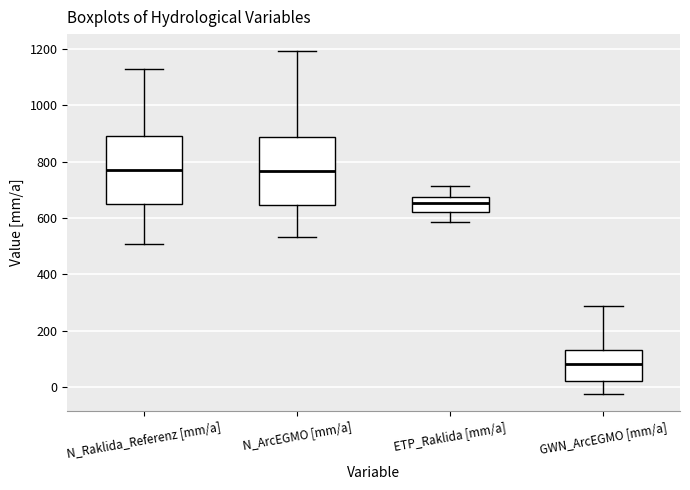

Reading left to right, transcribe this box plot: for each box, give where its median line is, the range the box spans, and where its two whiskers end, as read against the y-axis. The values are not printed on the chart, so give them approximately, as read against the axis.

N_Raklida_Referenz [mm/a]: median 760, box 640 to 900, whiskers 500 to 1120
N_ArcEGMO [mm/a]: median 760, box 640 to 880, whiskers 540 to 1200
ETP_Raklida [mm/a]: median 660, box 620 to 680, whiskers 580 to 720
GWN_ArcEGMO [mm/a]: median 80, box 20 to 140, whiskers -20 to 280